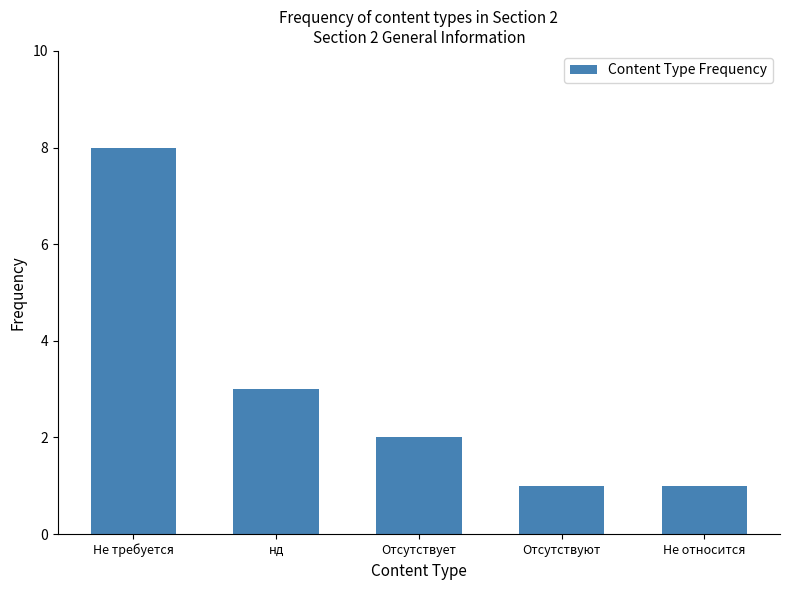

What is the maximum value shown in the chart?

8